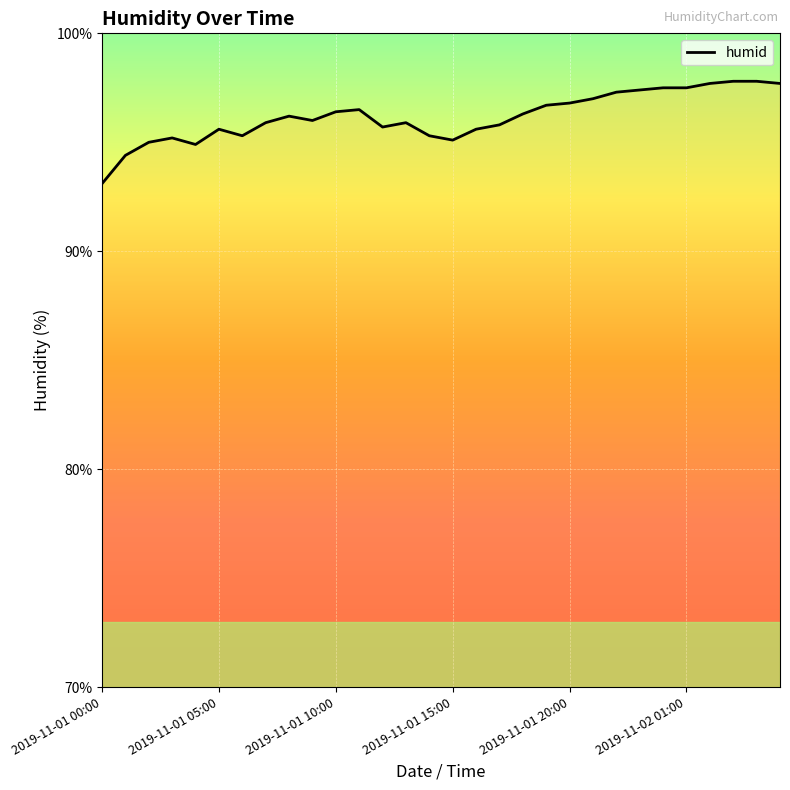

What is the minimum value shown in the chart?

93.1